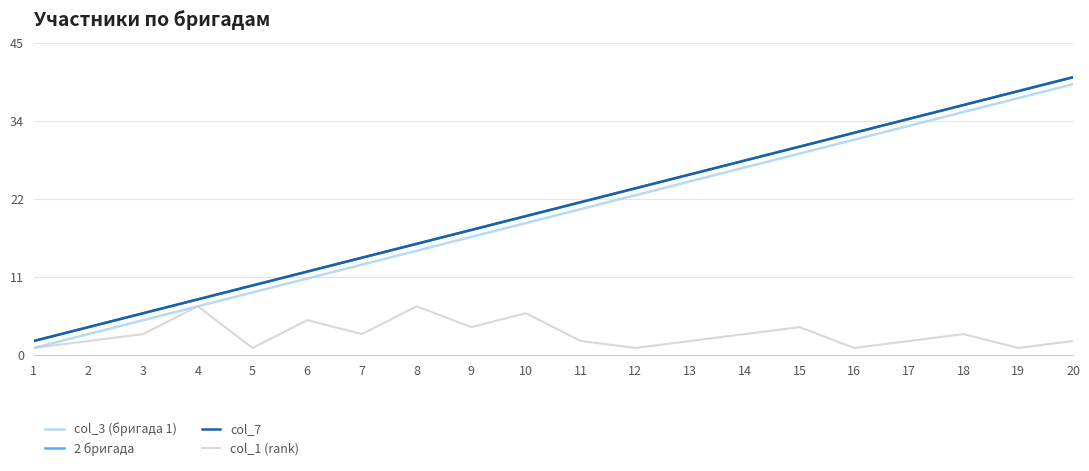

What is the approximate value of 2 бригада at 18, to the nearest 5?

35